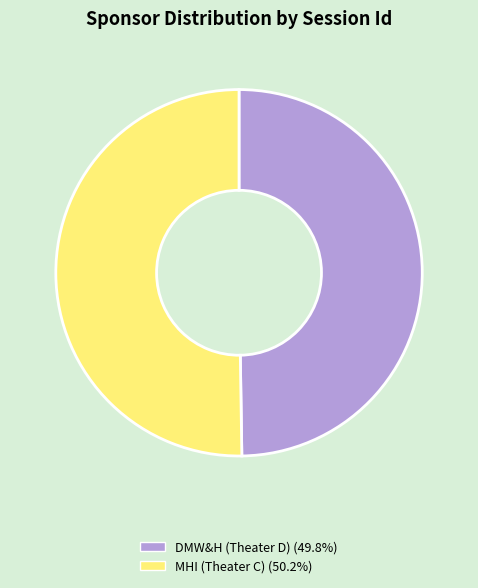

Combined, do MHI (Theater C) and DMW&H (Theater D) account for over 50%?

Yes